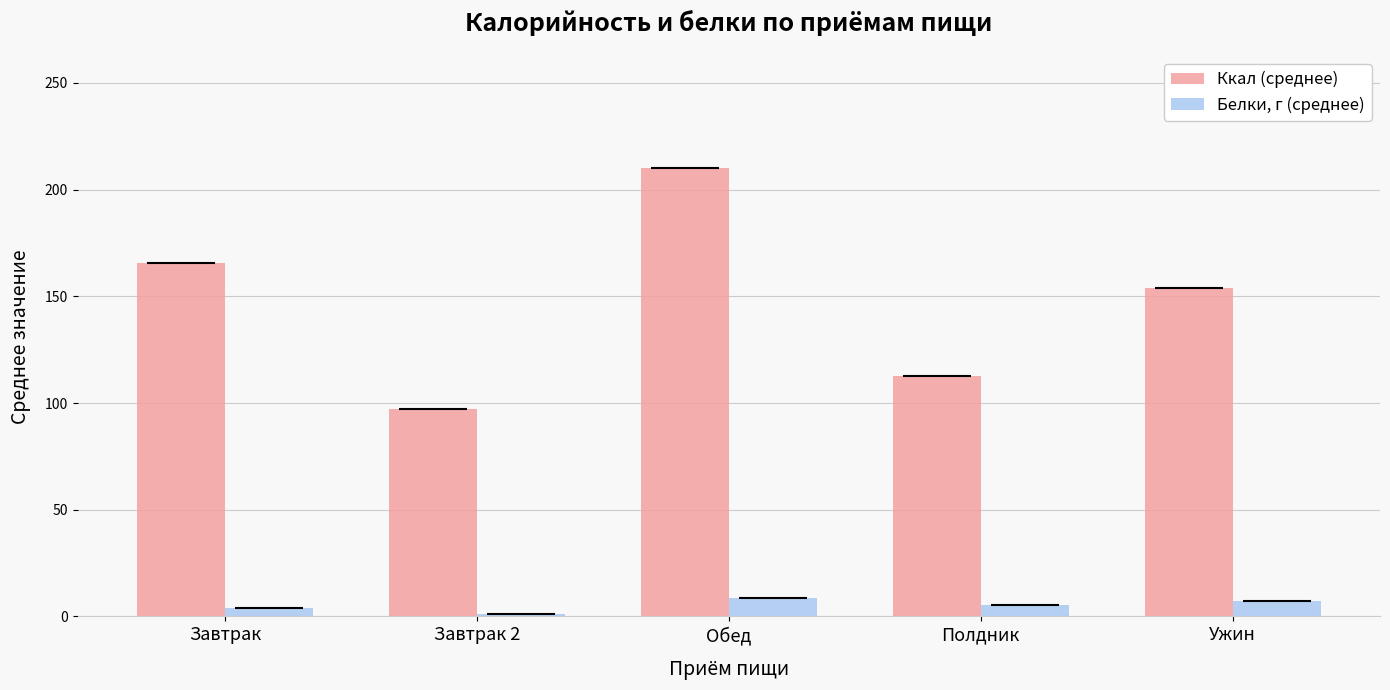

True or false: Белки, г (среднее) has a value of 1.4 at Завтрак 2.

True